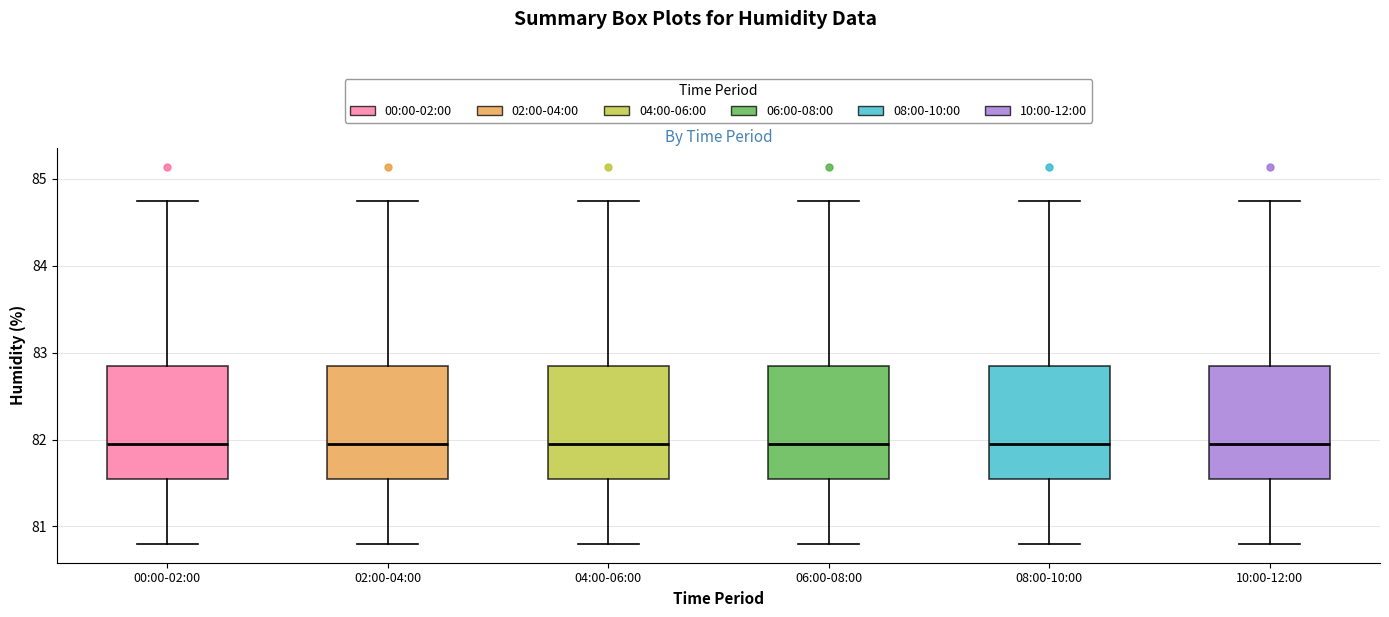

Reading left to right, read every box against the y-axis: the position of its median line, the range the box covers, and the ends of its whiskers. The values are not printed on the chart, so give them approximately, as read against the axis.

00:00-02:00: median 81.9, box 81.5 to 82.8, whiskers 80.8 to 84.8
02:00-04:00: median 81.9, box 81.5 to 82.8, whiskers 80.8 to 84.8
04:00-06:00: median 81.9, box 81.5 to 82.8, whiskers 80.8 to 84.8
06:00-08:00: median 81.9, box 81.5 to 82.8, whiskers 80.8 to 84.8
08:00-10:00: median 81.9, box 81.5 to 82.8, whiskers 80.8 to 84.8
10:00-12:00: median 81.9, box 81.5 to 82.8, whiskers 80.8 to 84.8